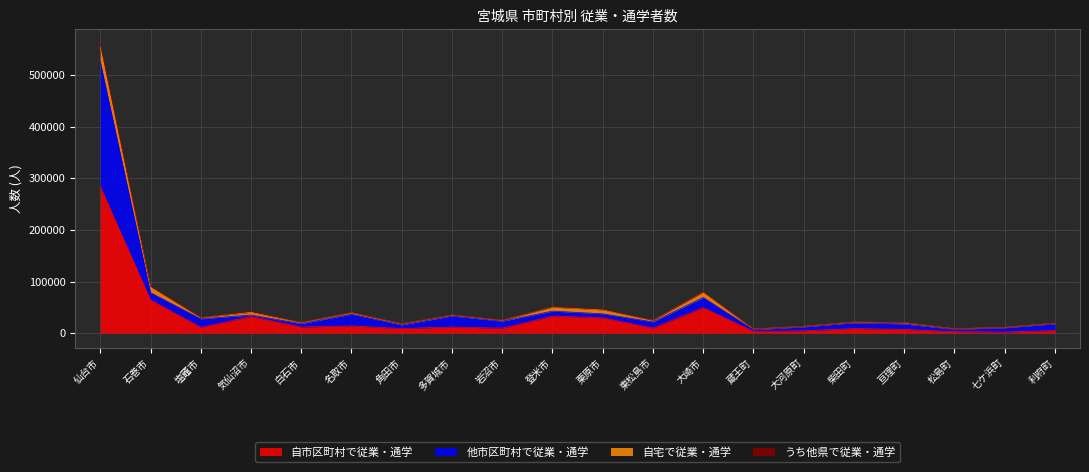

Is the value of 他市区町村で従業・通学 at 栗原市 greater than the value of 自市区町村で従業・通学 at 利府町?

Yes